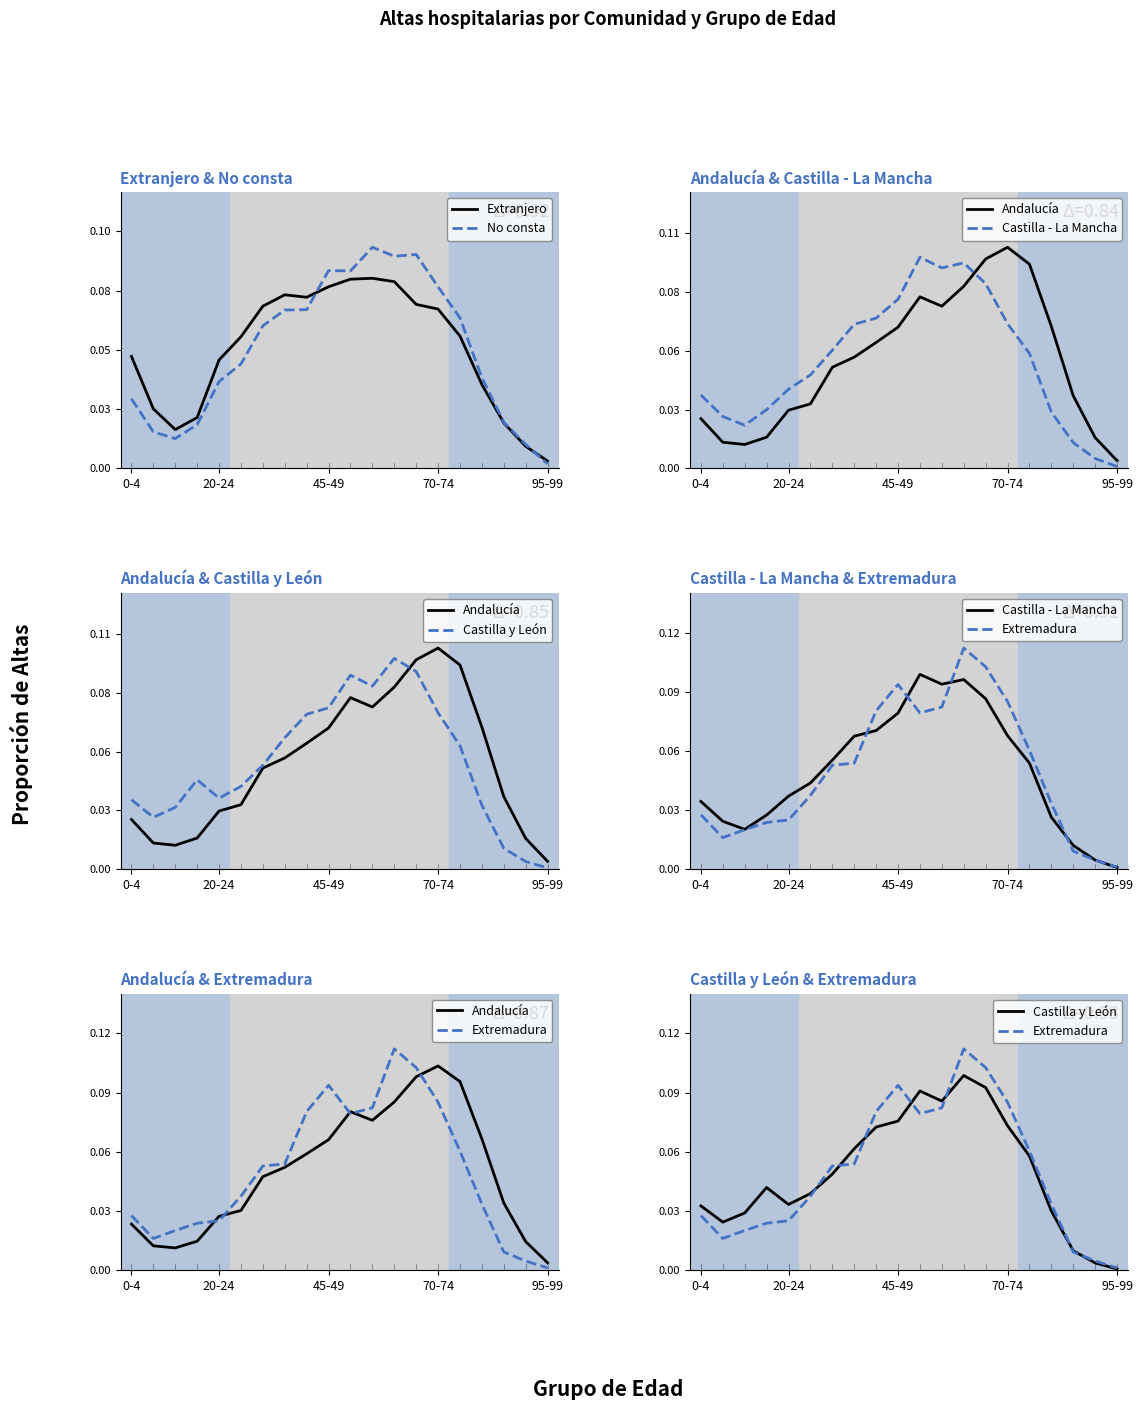

Which series has the largest total across all categories?

Extranjero